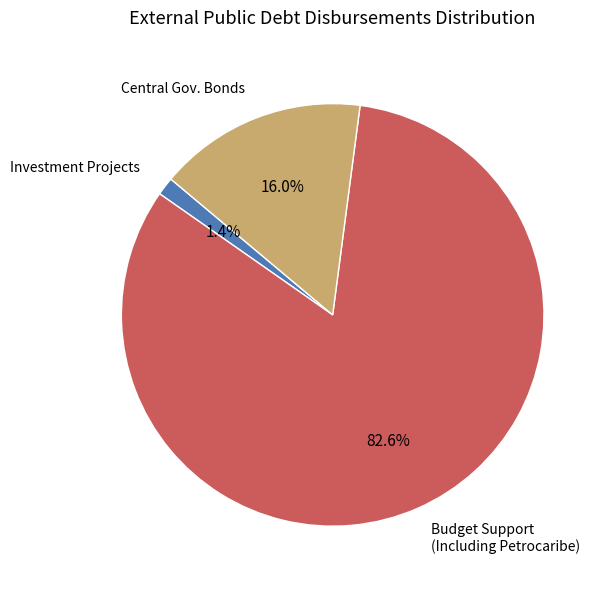

Is there a majority slice in this chart?

Yes